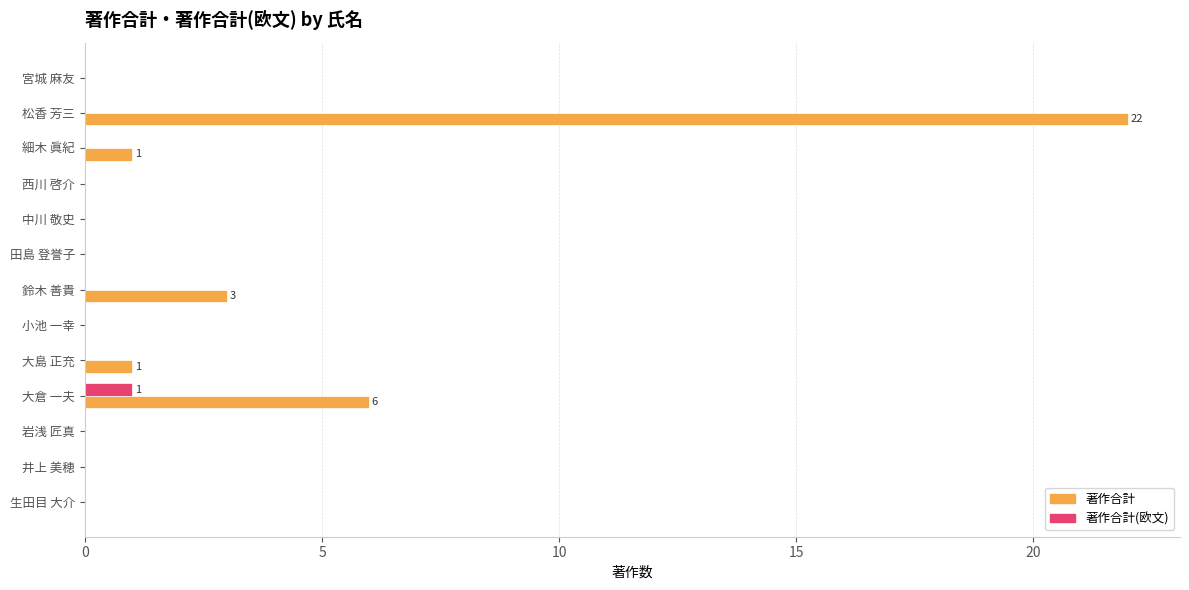

The 著作合計(欧文) series shows 1 at 大倉 一夫. True or false?

True